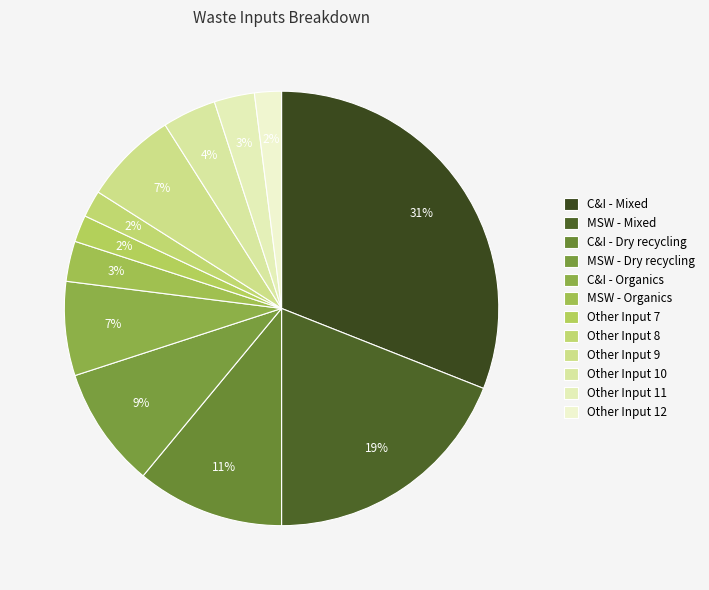

What is the largest slice in the pie chart?

C&I - Mixed